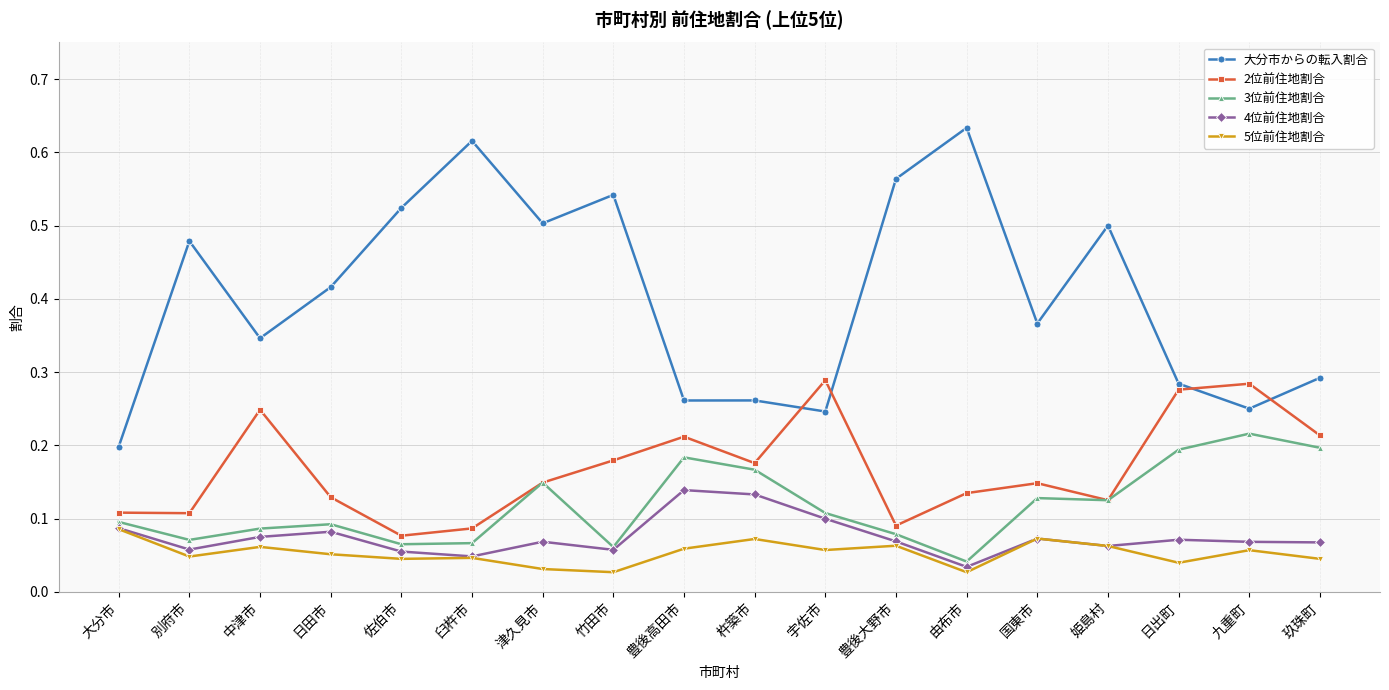

List the series in order of their peak value, lowest first.

5位前住地割合, 4位前住地割合, 3位前住地割合, 2位前住地割合, 大分市からの転入割合